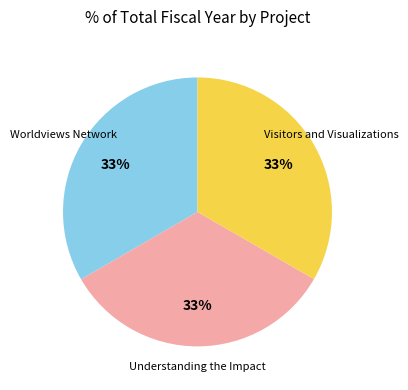

Is there a majority slice in this chart?

No